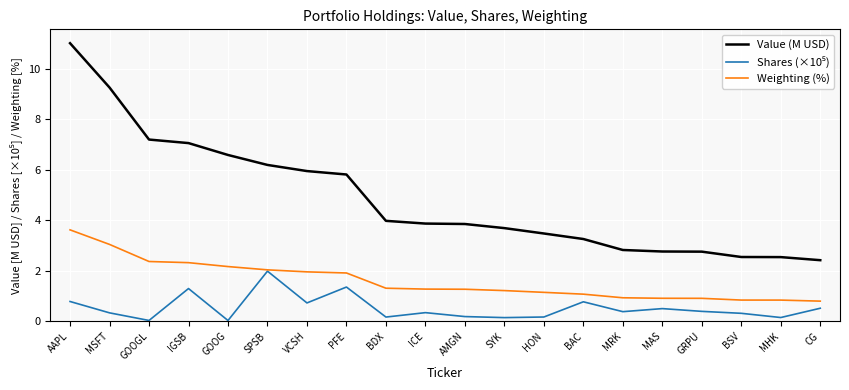

What value does the Value (M USD) series have at CG?

2.4